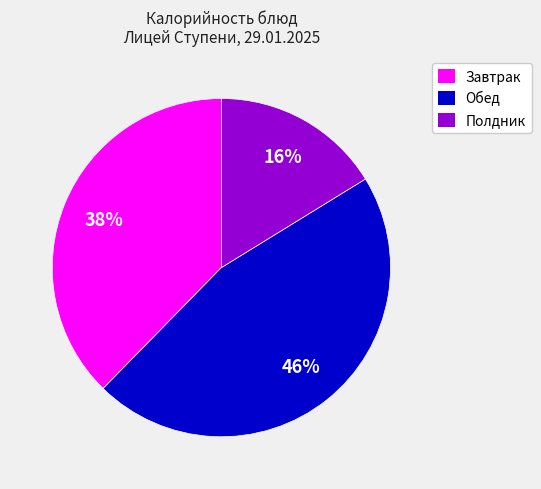

To the nearest percent, what is the average slice percentage?

33%